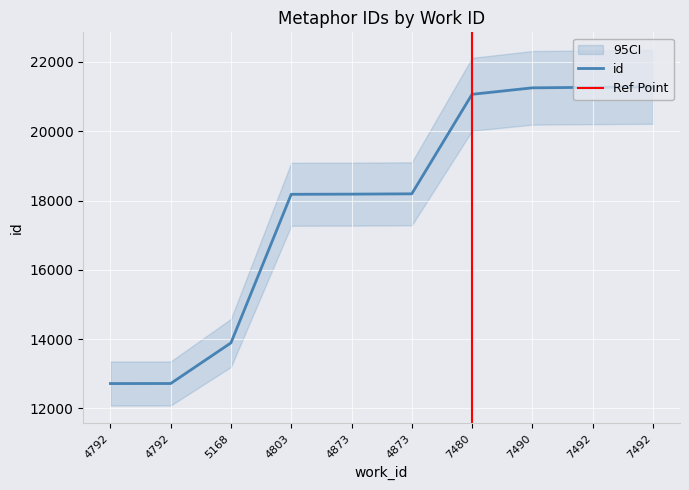

What is the average value?

17876